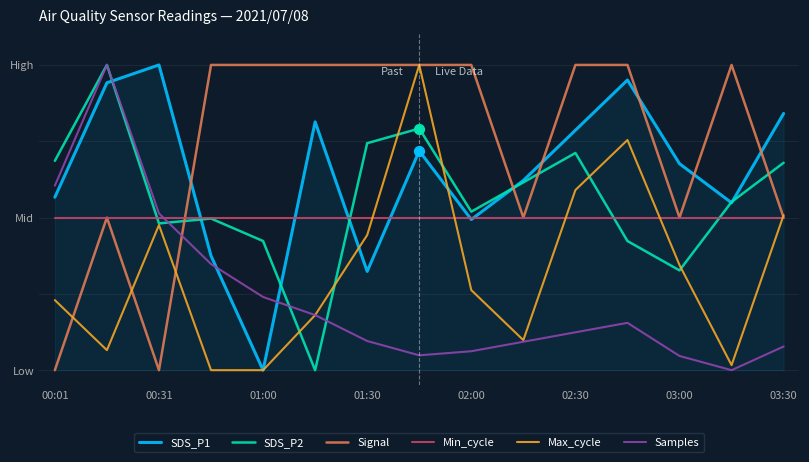

What are all the series names shown in the legend?

SDS_P1, SDS_P2, Signal, Min_cycle, Max_cycle, Samples